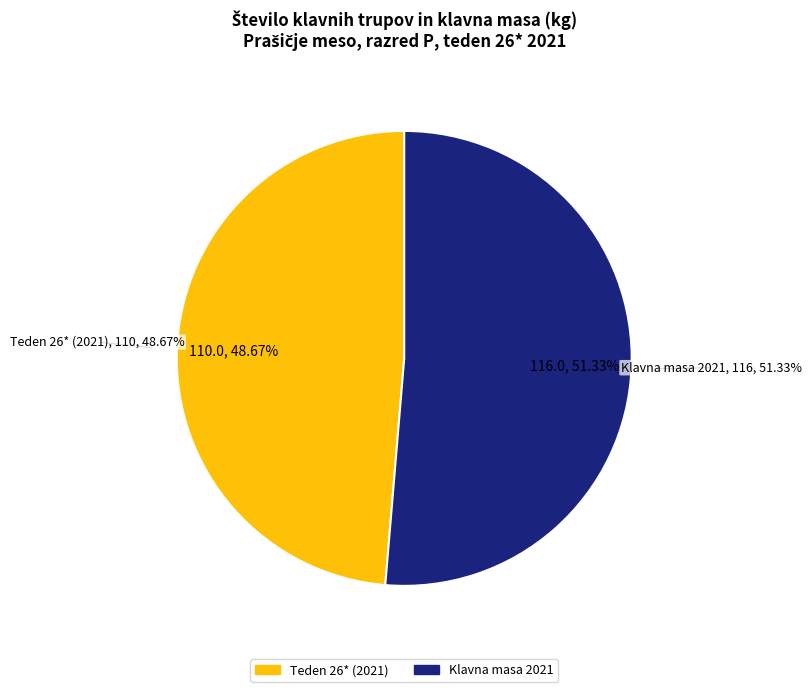

How many slices are in this pie chart?

2